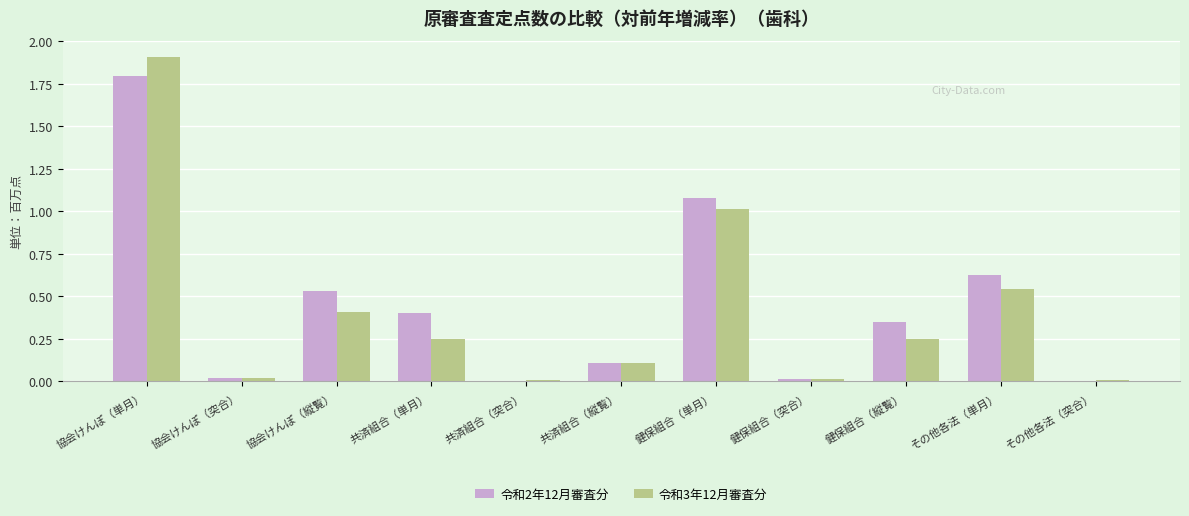

The value of 令和2年12月審査分 at 共済組合（縦覧） is 0.1. True or false?

True